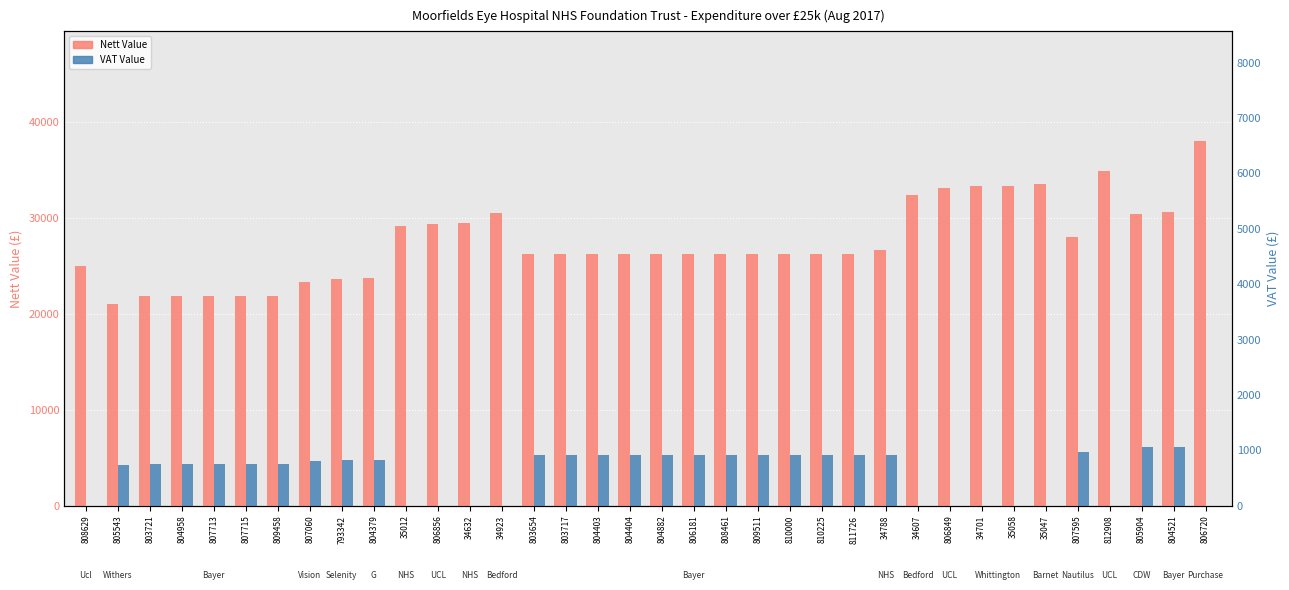

Which series has the largest total across all categories?

Nett Value